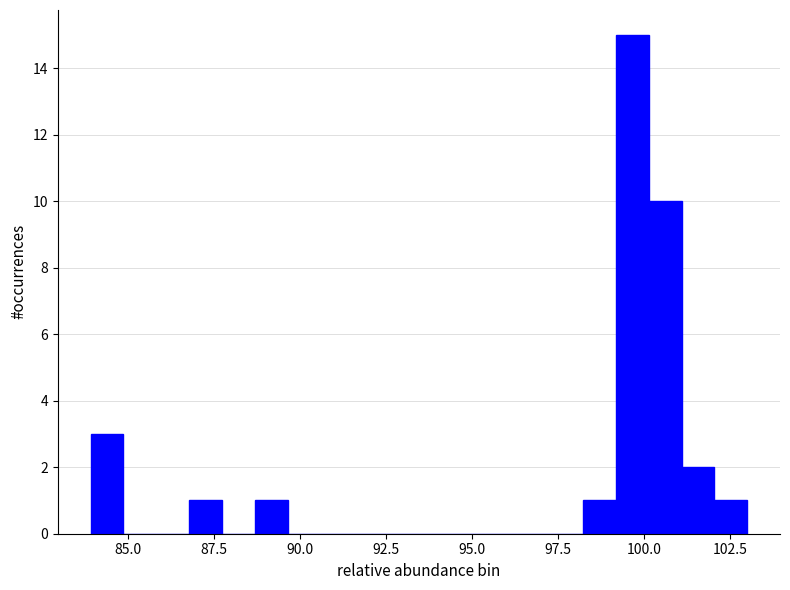

Around what value on the x-axis is the tallest bar? Give the approximate position of its centre, as read against the axis.

99.5